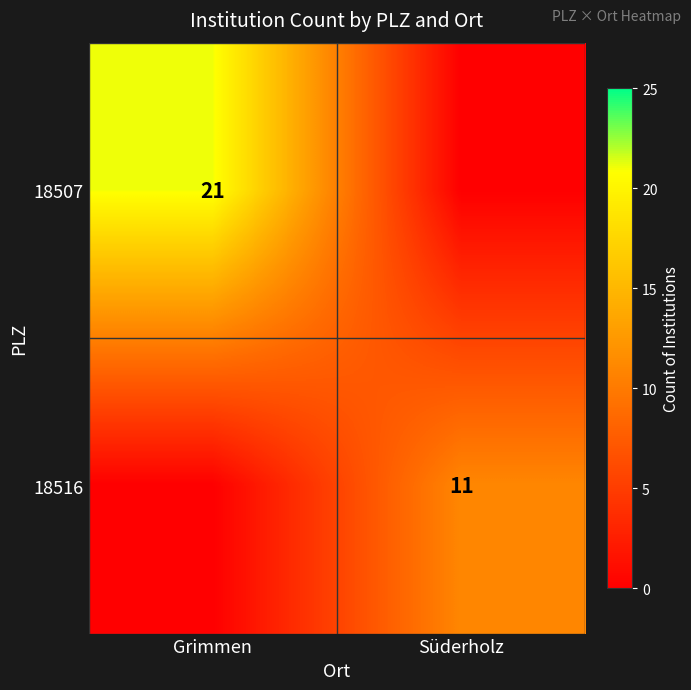

Is it true that 18516 equals 16 at Süderholz?

False